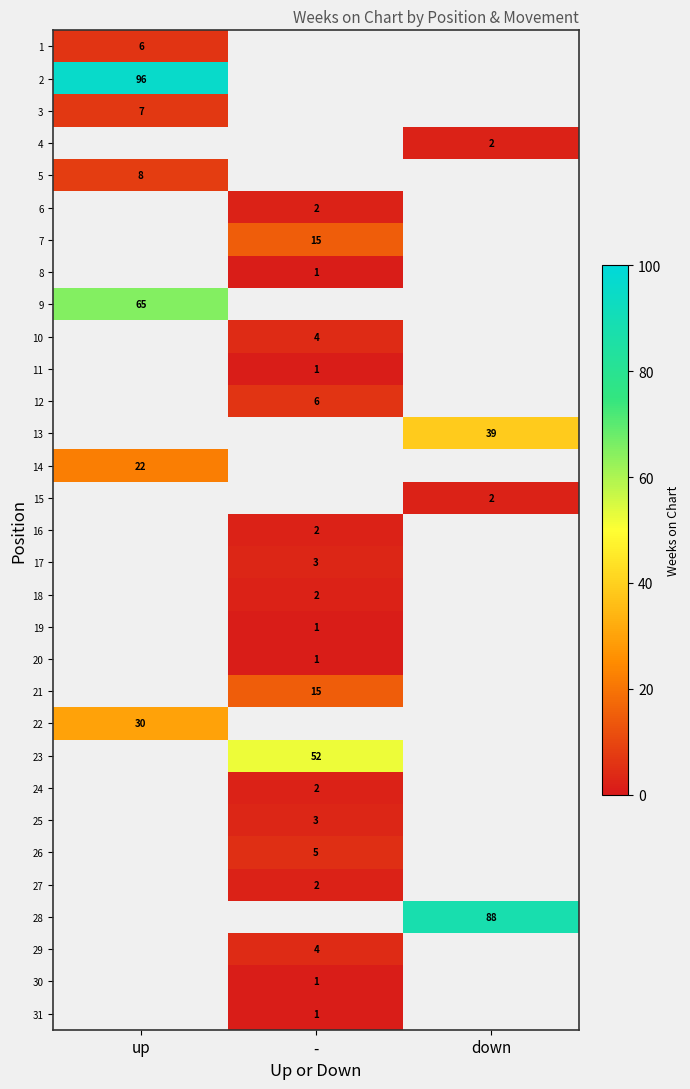

Is the value of 25 at - greater than the value of 5 at up?

No